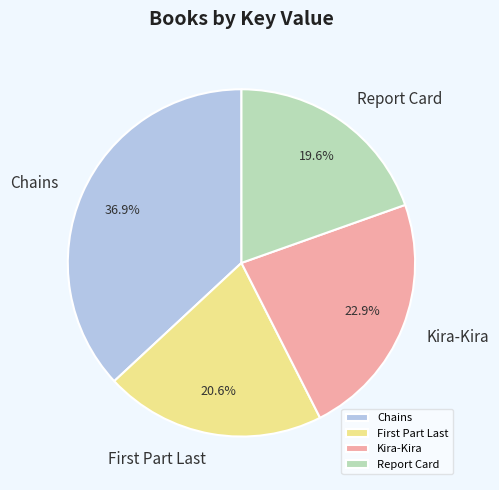

Rank the categories by value from lowest to highest.

Report Card, First Part Last, Kira-Kira, Chains